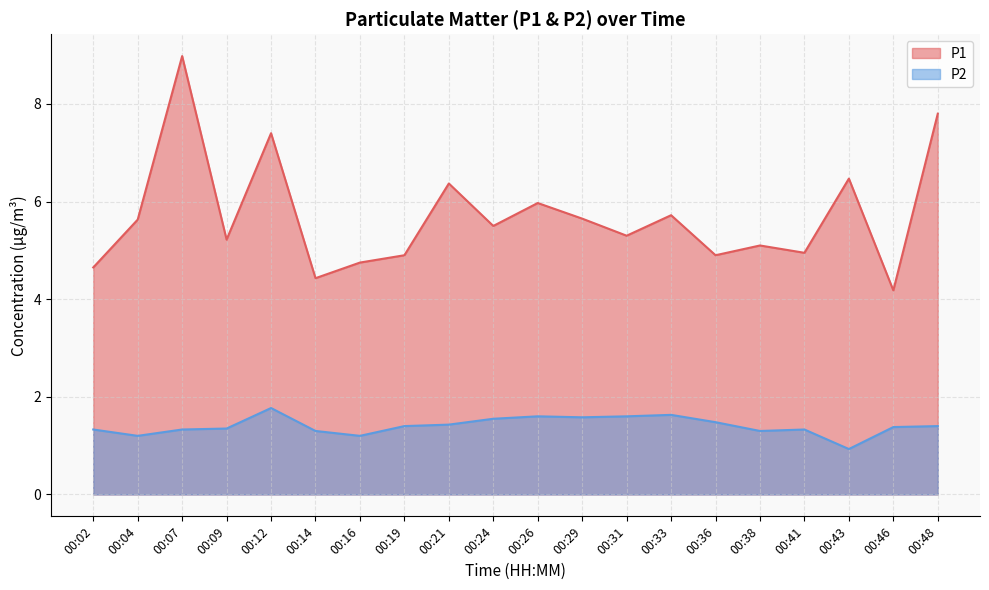

What is the spread (max minus min) of values at 00:21?

4.9